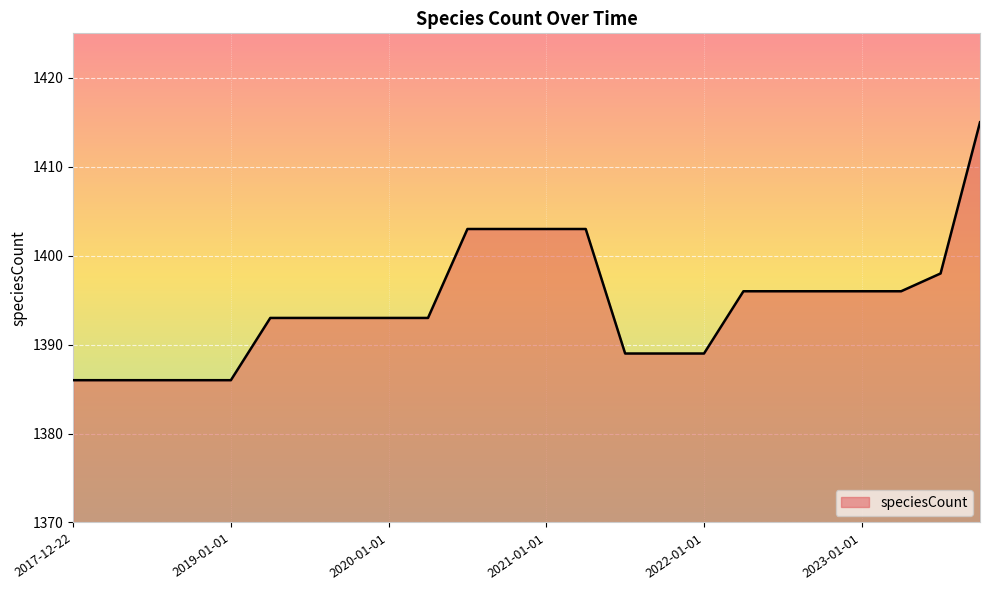

What is the greatest value displayed?

1415